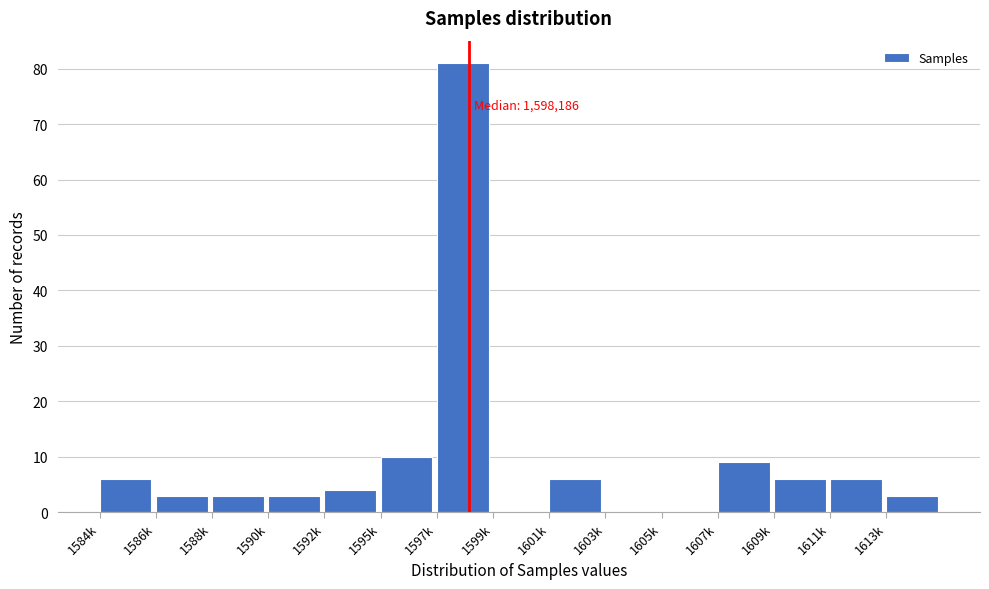

Reading right to left, extract all data points from this chart.

1613k=3	1611k=6	1609k=6	1607k=9	1605k=0	1603k=0	1601k=6	1599k=0	1597k=81	1595k=10	1592k=4	1590k=3	1588k=3	1586k=3	1584k=6